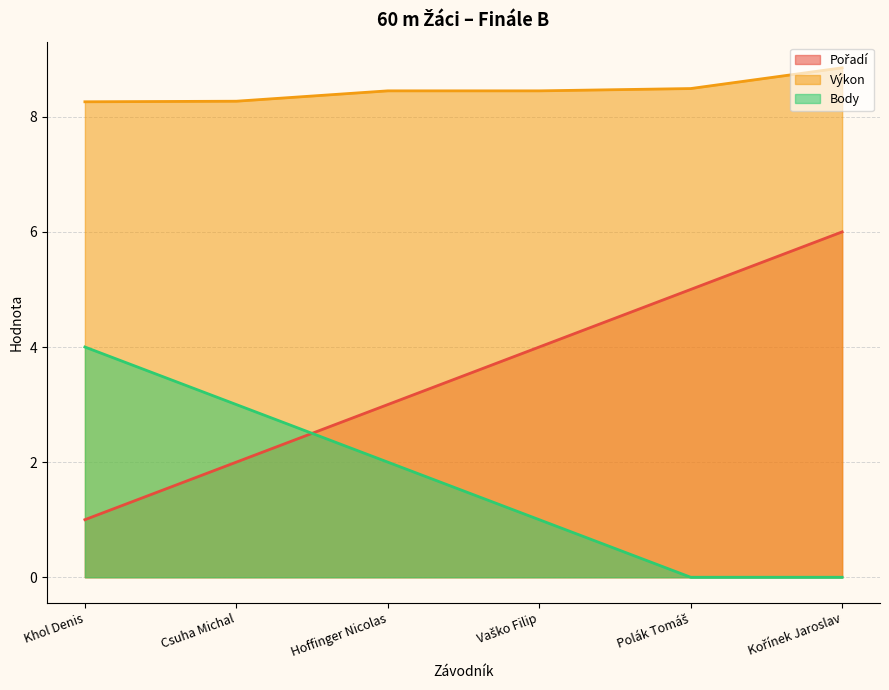

Rank the series at Polák Tomáš from highest to lowest value.

Výkon, Pořadí, Body